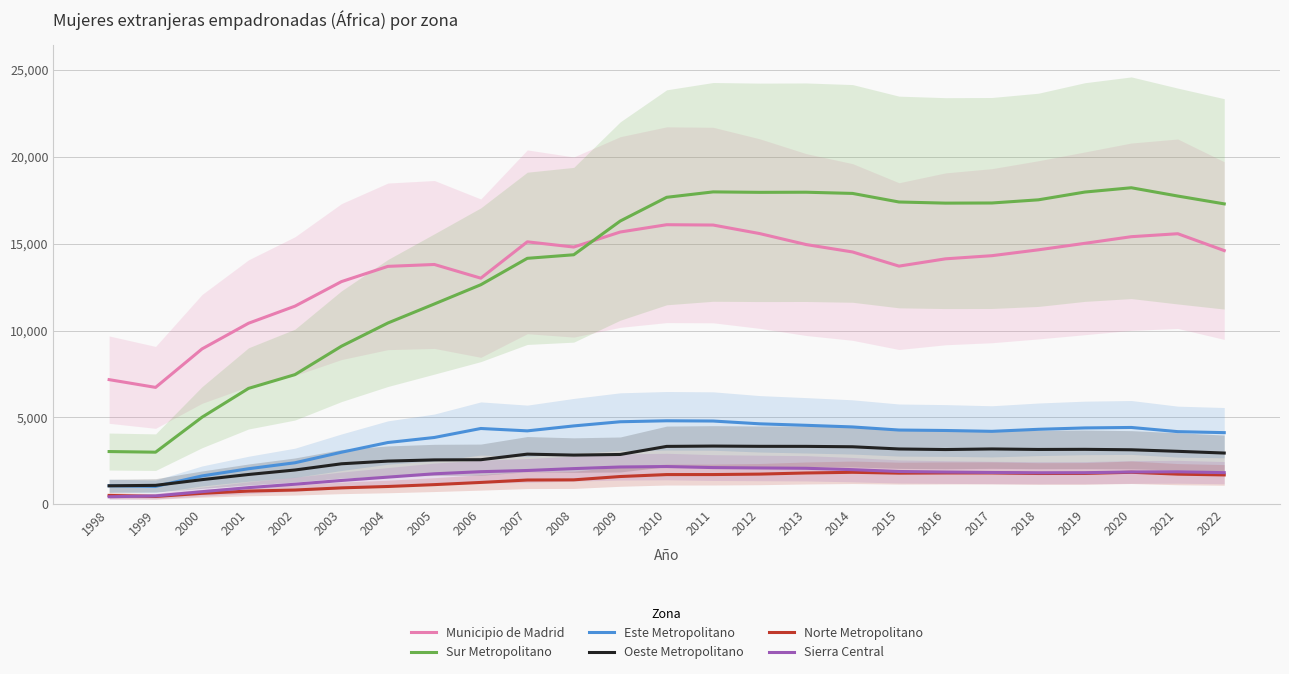

What is the value of the Municipio de Madrid point at the 4th from the left?

10417